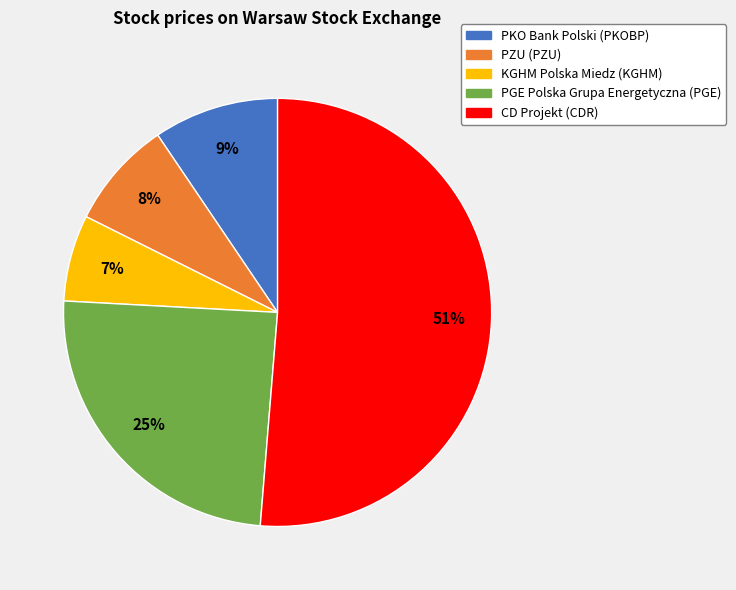

Which slice is the smallest?

KGHM Polska Miedz (KGHM)